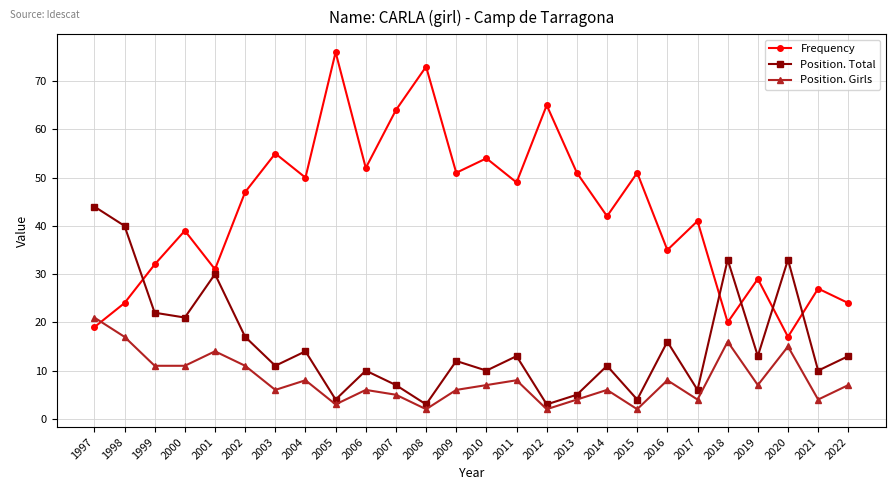

Where is the first local minimum for Frequency?

2001